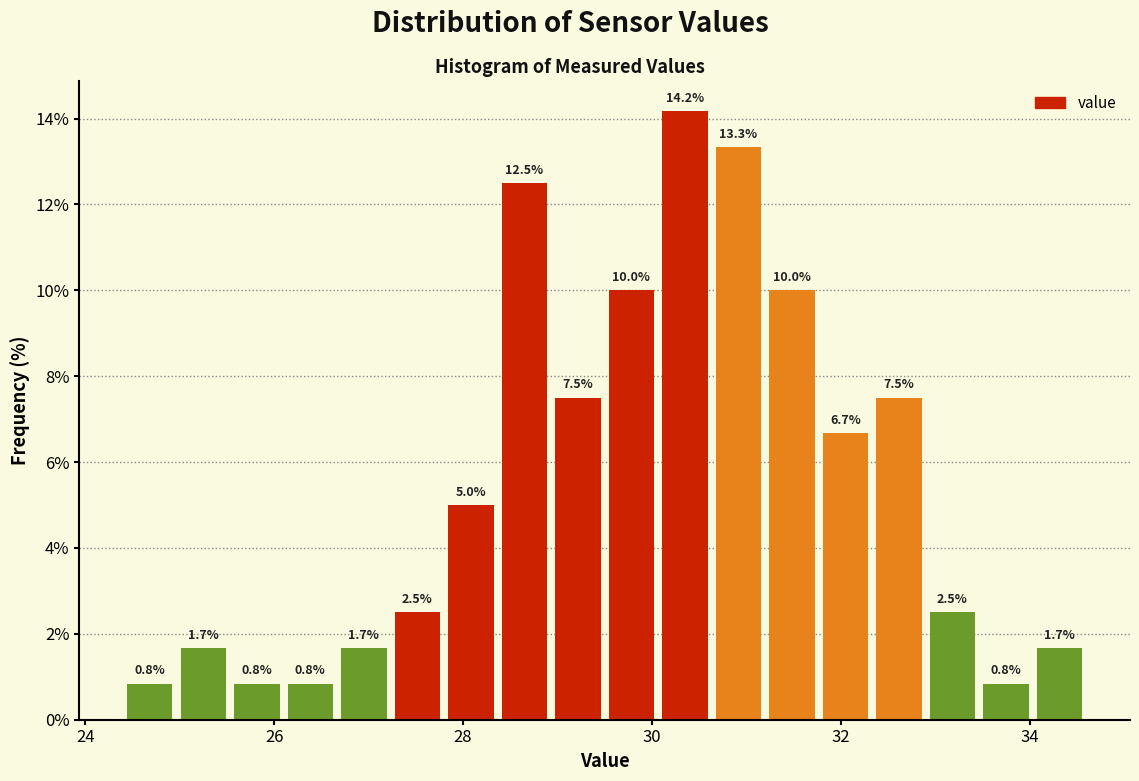

Read against the x-axis, roughly where is the centre of the tallest bar?

30.4